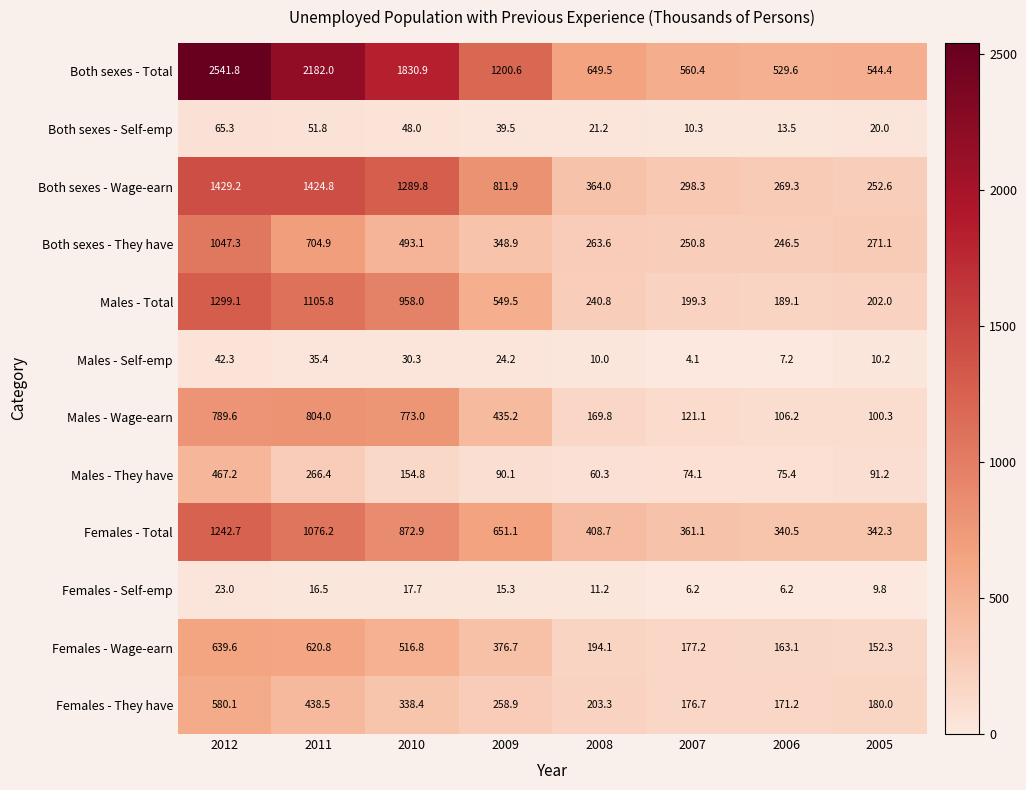

What is the difference between the Females - Wage-earn values at 2009 and 2012?

262.9